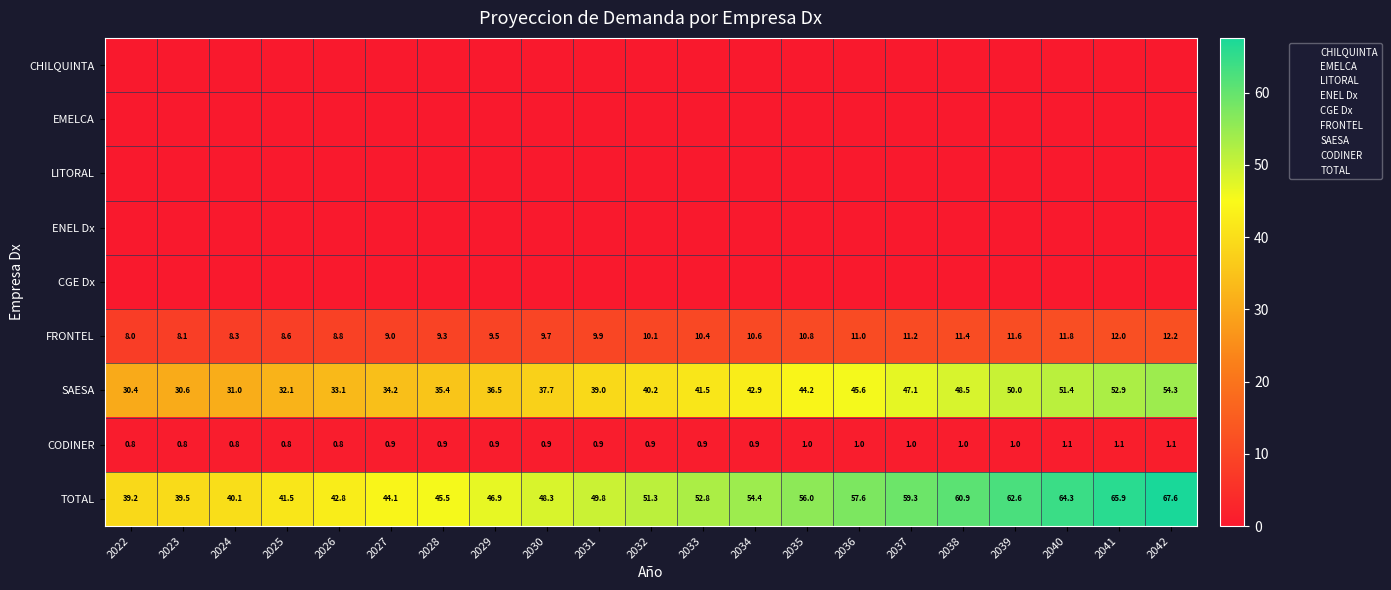

At how many categories does at least one series exceed 31?

21